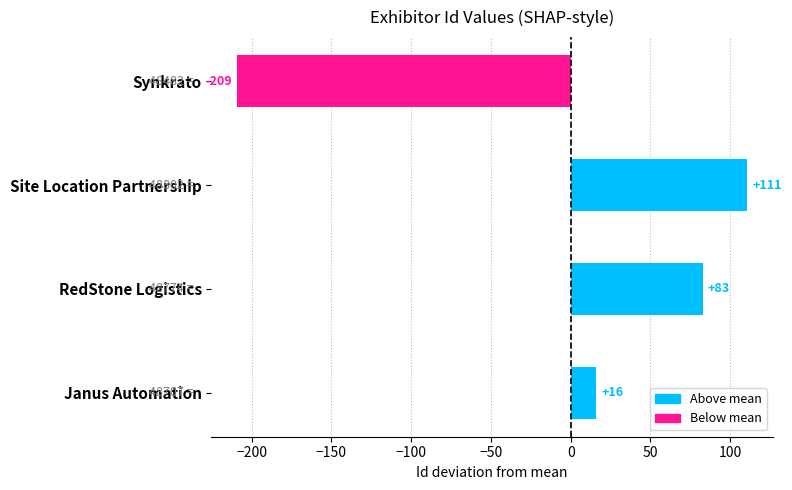

How many values are below zero?

1